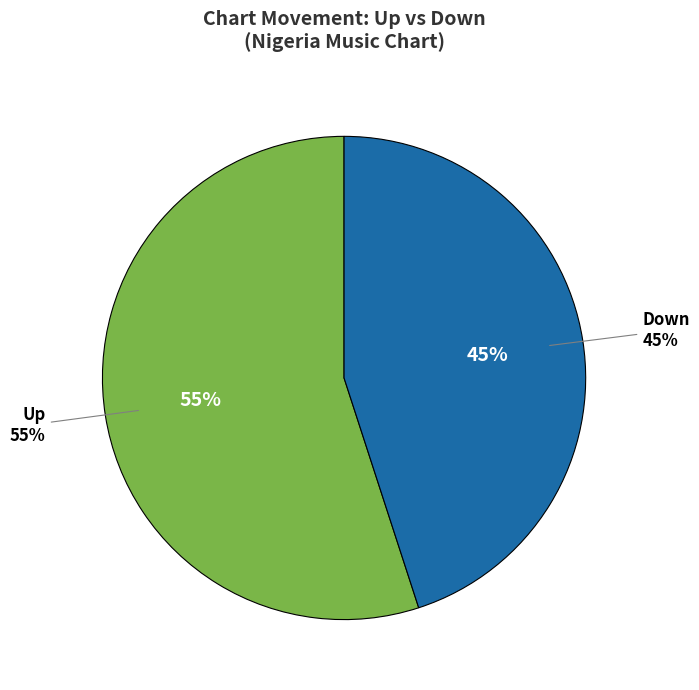

How many slices are in this pie chart?

2